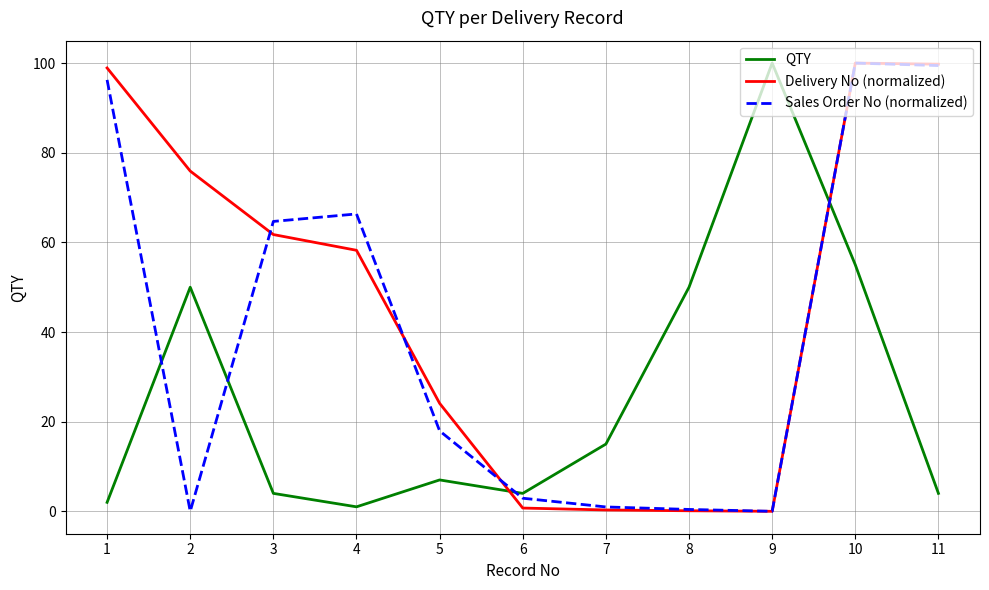

Is this an area chart (filled region under the line)?

No